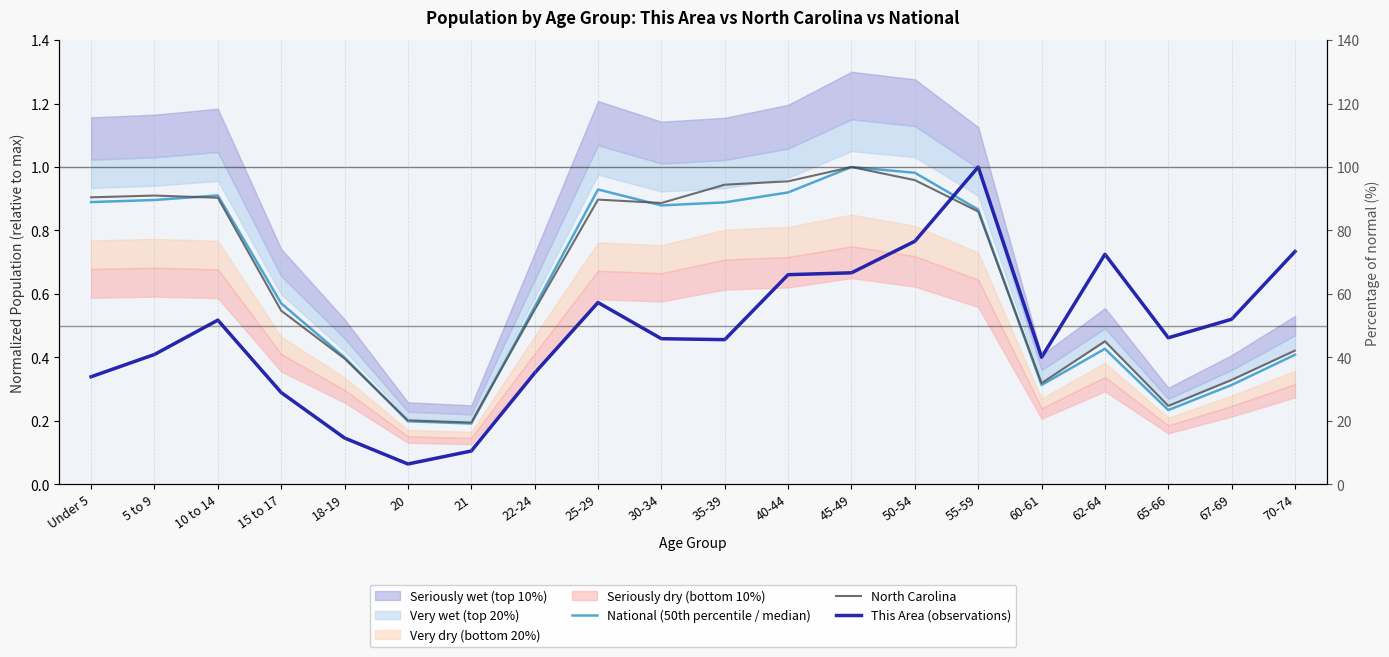

What is the value of the National (50th percentile / median) point at the 14th from the left?

1.0